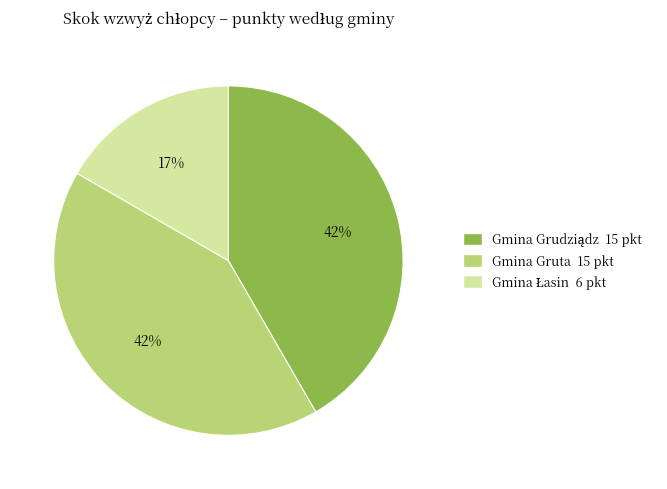

To the nearest percent, what is the average slice percentage?

33%